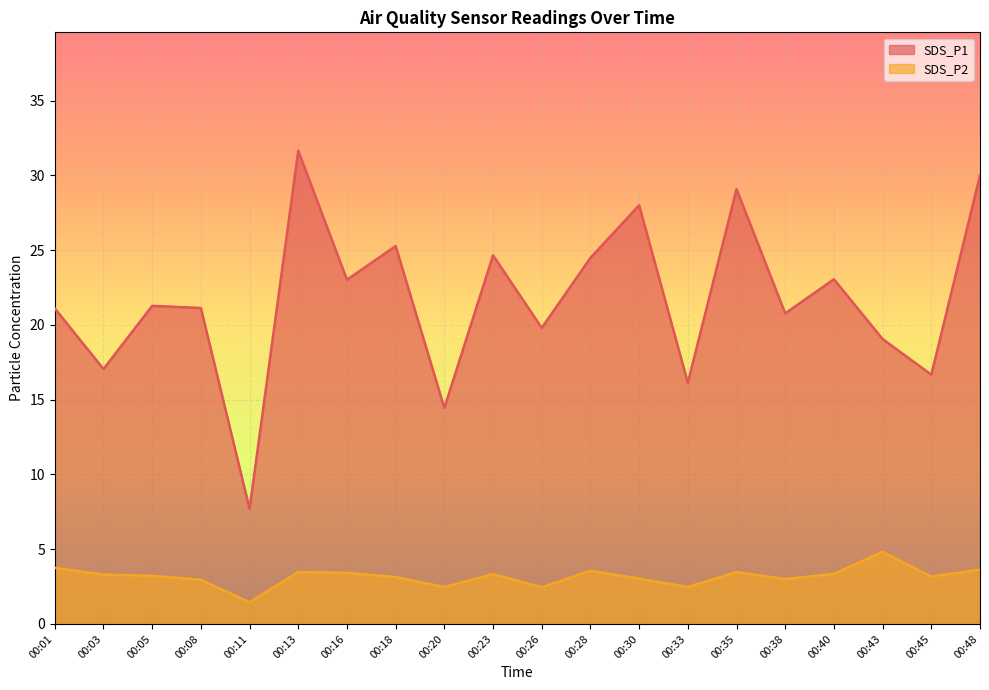

What is the value of the SDS_P1 point at the 5th from the left?

7.7